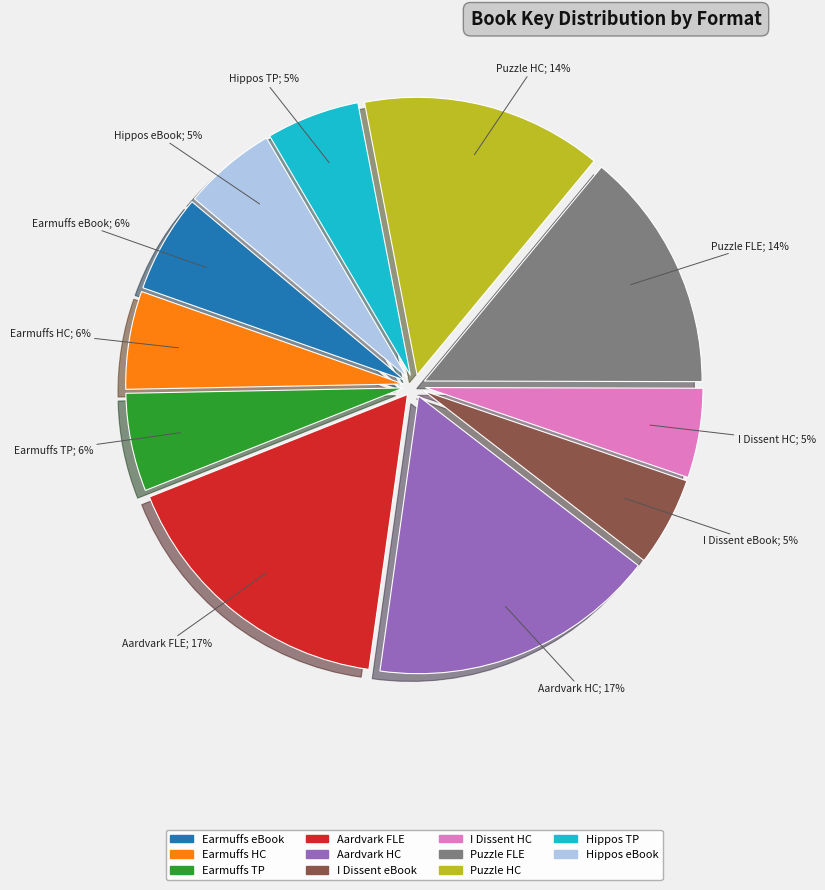

How many slices are in this pie chart?

11